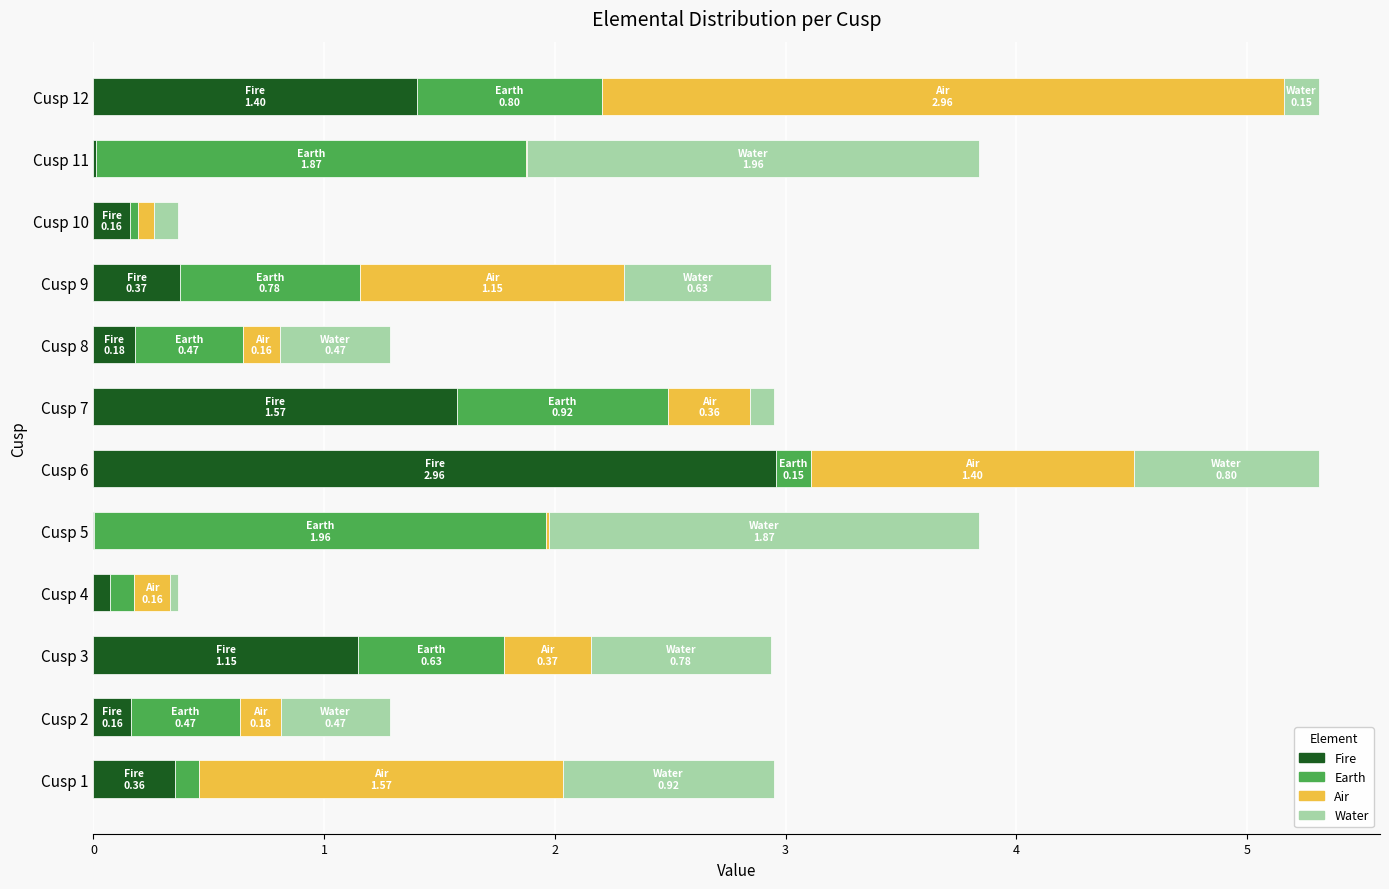

What is the maximum value for Fire?

3.0